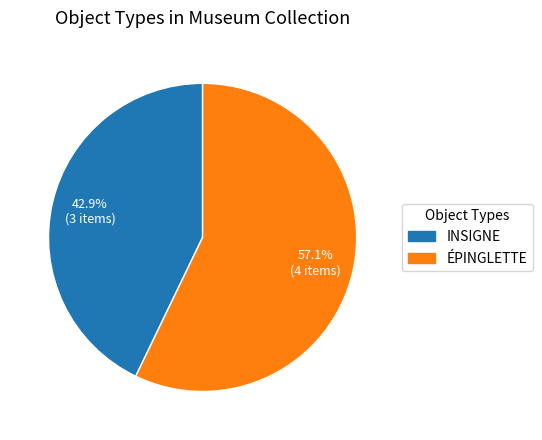

Is there any slice that represents more than half of the pie?

Yes